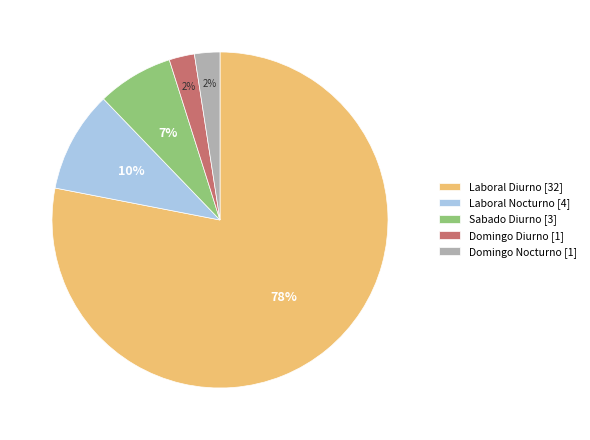

Which category accounts for the majority?

Laboral Diurno [32]